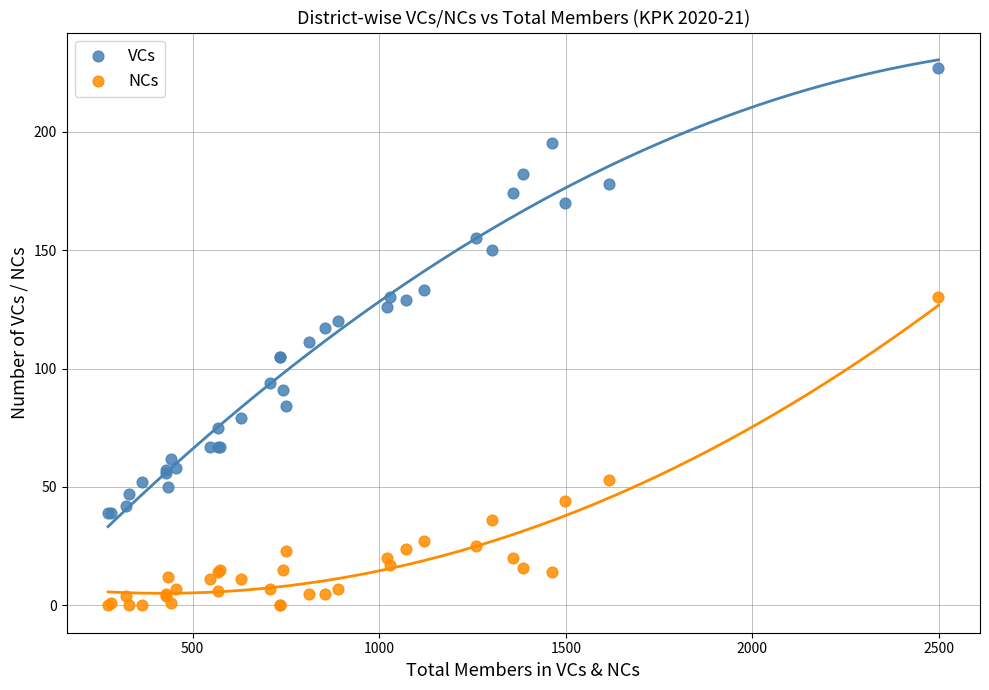

What are all the series names shown in the legend?

VCs, NCs